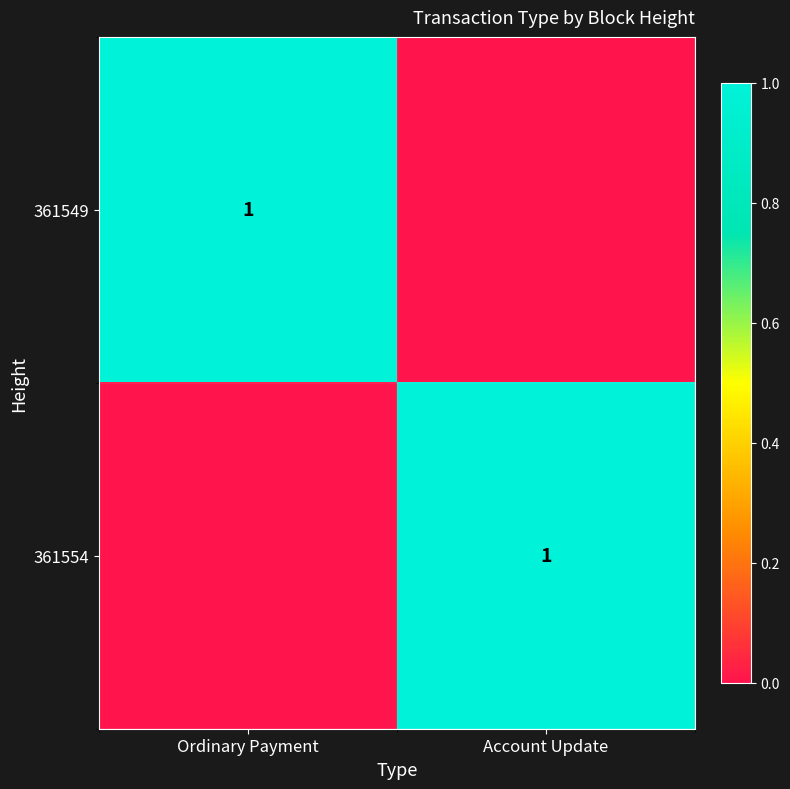

The 361554 series shows 2 at Account Update. True or false?

False